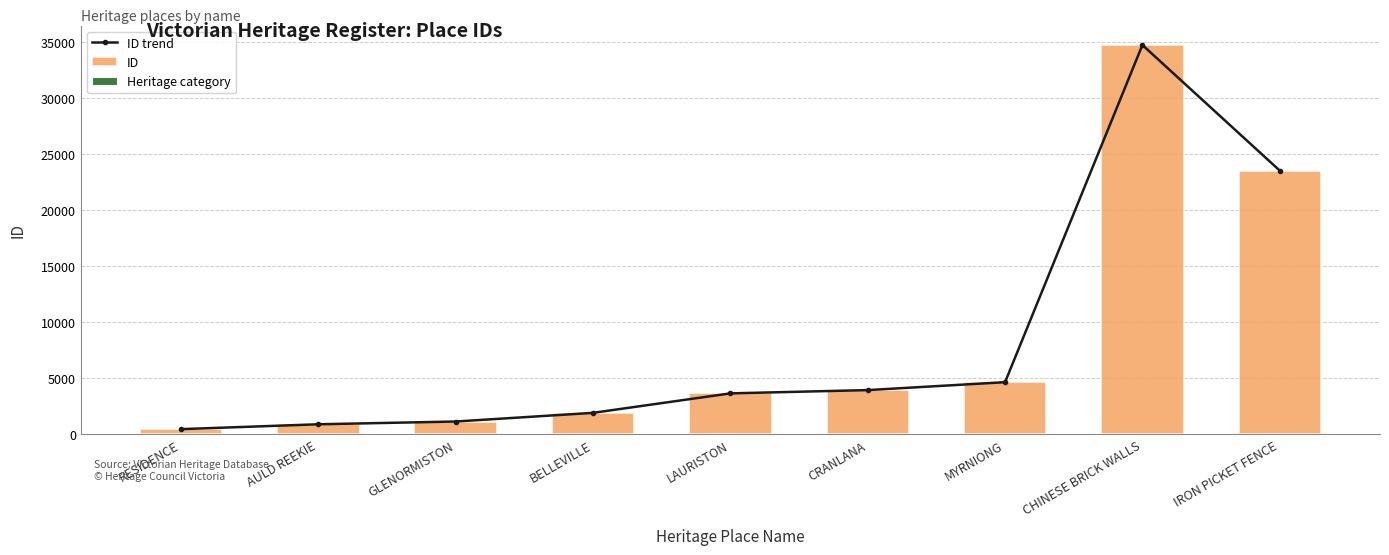

Reading left to right, list all the values displayed in this chart.

ID trend: RESIDENCE=469.0	AULD REEKIE=903.0	GLENORMISTON=1150.0	BELLEVILLE=1924.0	LAURISTON=3662.0	CRANLANA=3955.0	MYRNIONG=4661.0	CHINESE BRICK WALLS=34761.0	IRON PICKET FENCE=23551.0
ID: RESIDENCE=469.0	AULD REEKIE=903.0	GLENORMISTON=1150.0	BELLEVILLE=1924.0	LAURISTON=3662.0	CRANLANA=3955.0	MYRNIONG=4661.0	CHINESE BRICK WALLS=34761.0	IRON PICKET FENCE=23551.0
Heritage category: RESIDENCE=23.5	AULD REEKIE=23.5	GLENORMISTON=23.5	BELLEVILLE=23.5	LAURISTON=23.5	CRANLANA=23.5	MYRNIONG=23.5	CHINESE BRICK WALLS=23.5	IRON PICKET FENCE=23.5